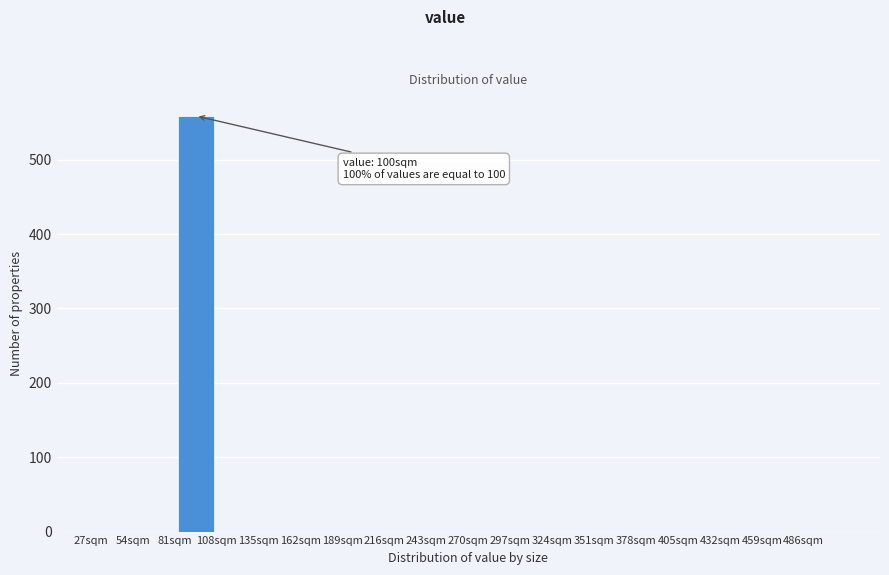

Over which range of the x-axis is the bar tallest?

81 to 108